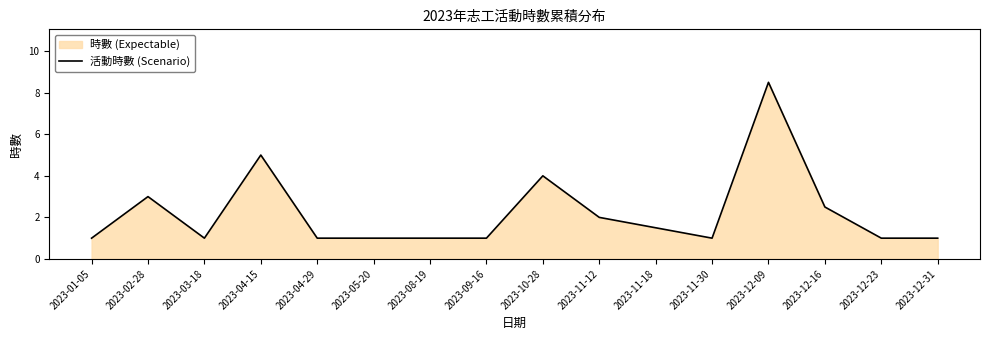

What is the minimum value shown in the chart?

1.0